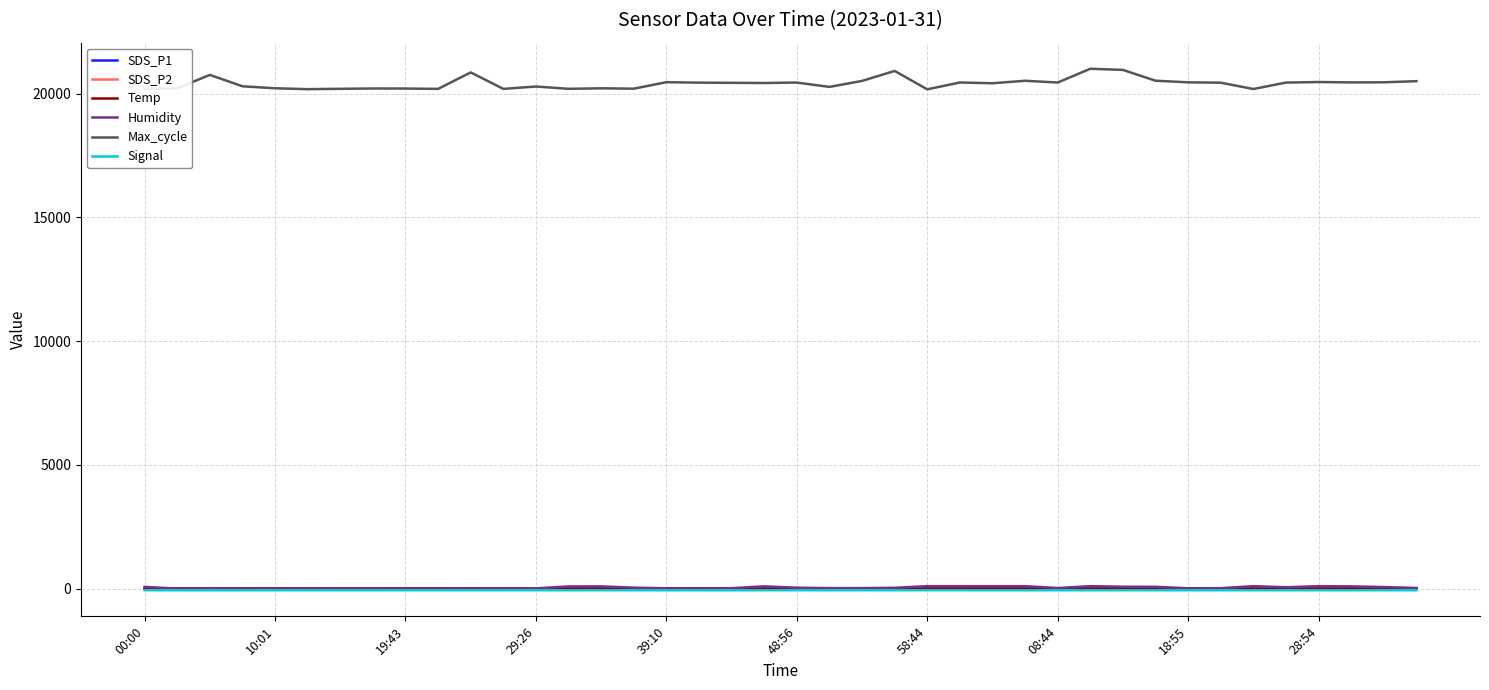

True or false: SDS_P1 and Max_cycle intersect in this chart.

False